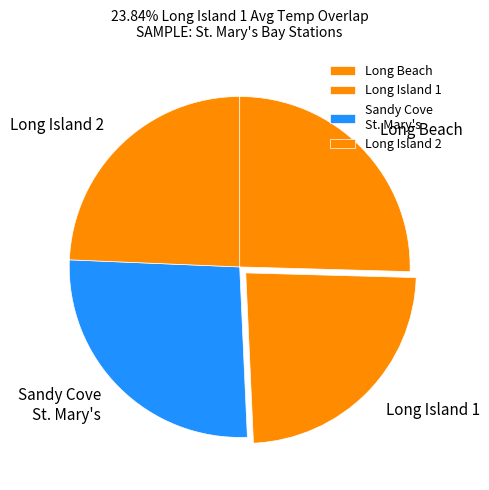

Is it true that Long Island 1 is 24% of the pie?

True